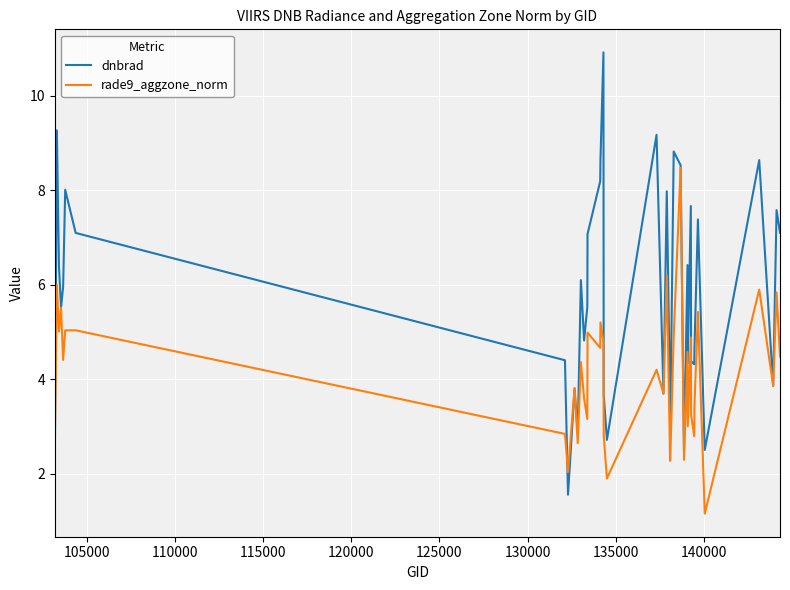

Rank the series by their average value, from lowest to highest.

rade9_aggzone_norm, dnbrad